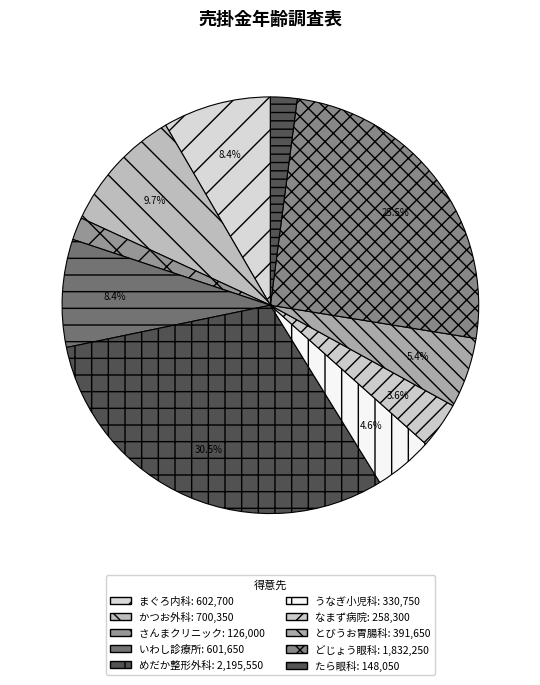

To the nearest percent, what is the difference between the largest and smallest slice percentages?

29%